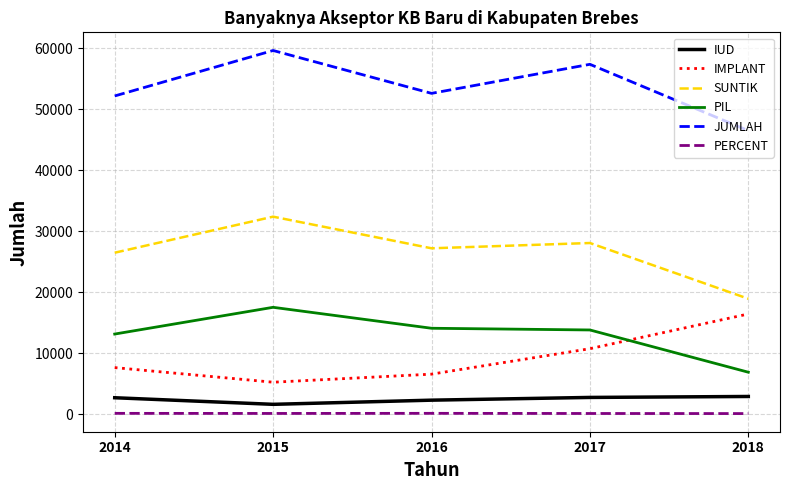

At 2018, list the series in order from smallest to largest.

PERCENT, IUD, PIL, IMPLANT, SUNTIK, JUMLAH